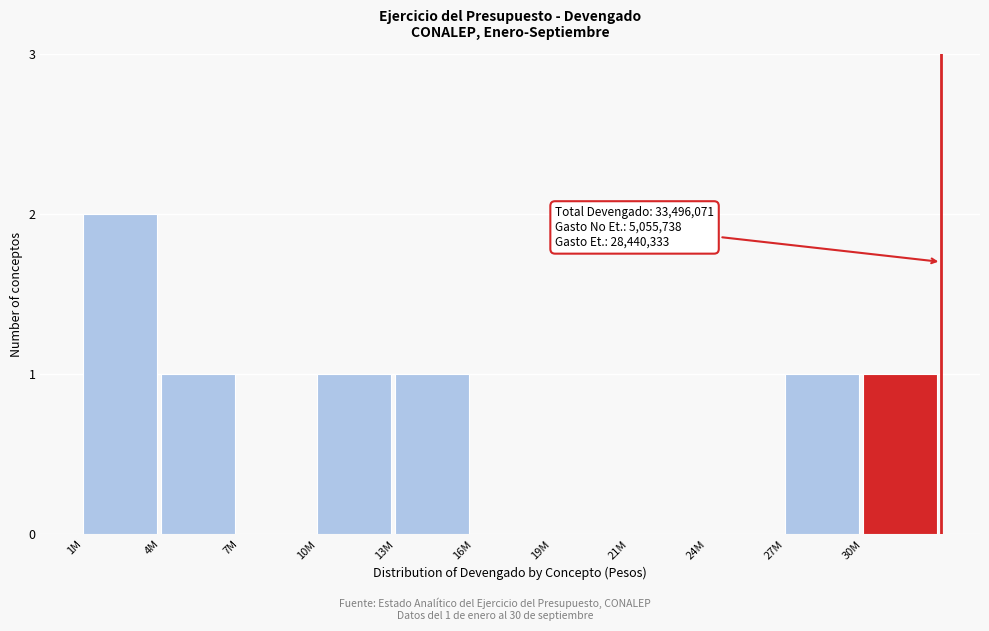

Reading left to right, transcribe all the data shown in this chart.

1M=2	4M=1	7M=0	10M=1	13M=1	16M=0	19M=0	21M=0	24M=0	27M=1	30M=1